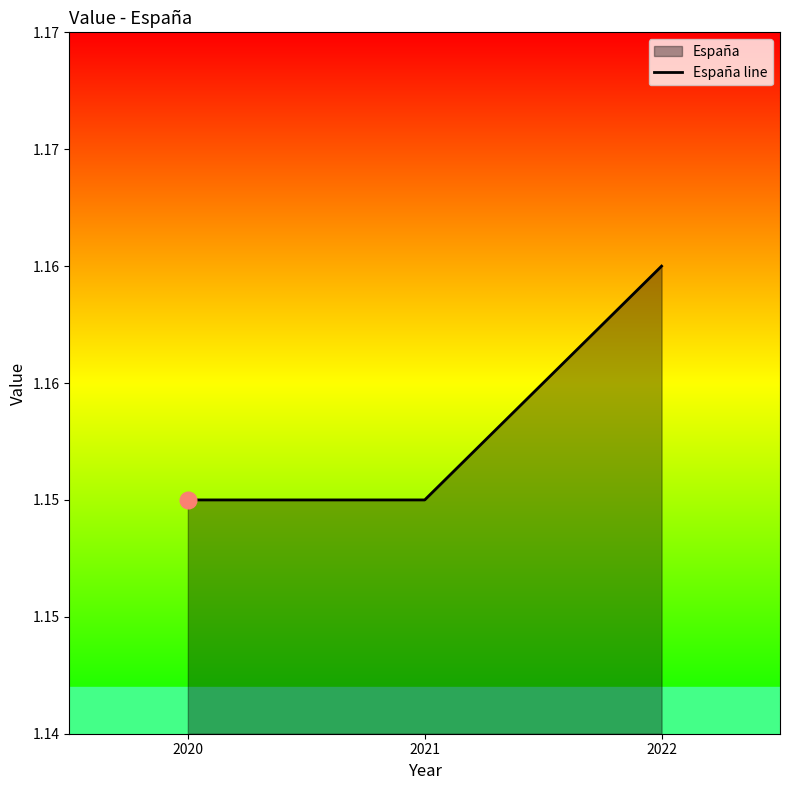

What is the value of the 2nd point from the left?

1.1